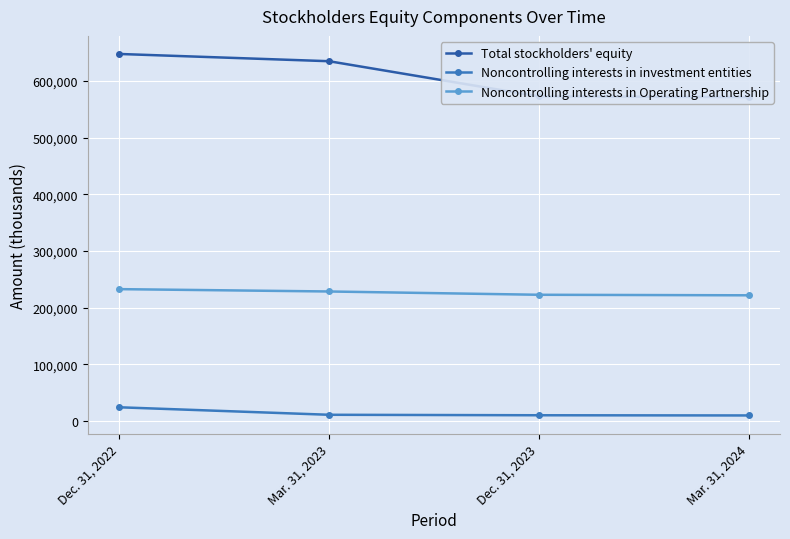

What is the label of the 2nd point from the right?

Dec. 31, 2023